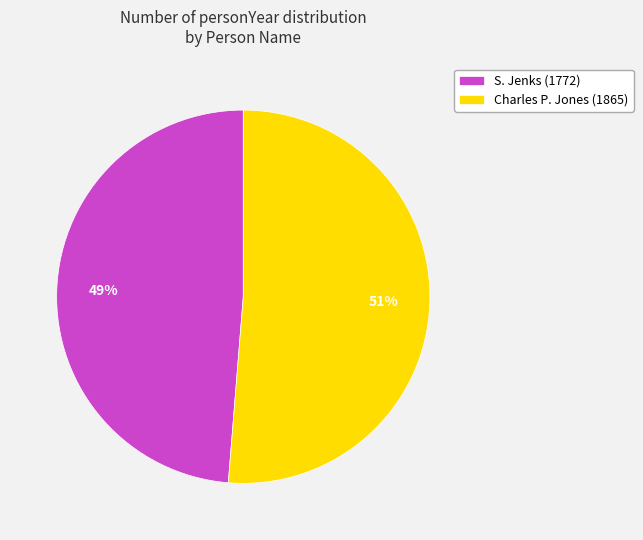

To the nearest percent, what is the average slice percentage?

50%